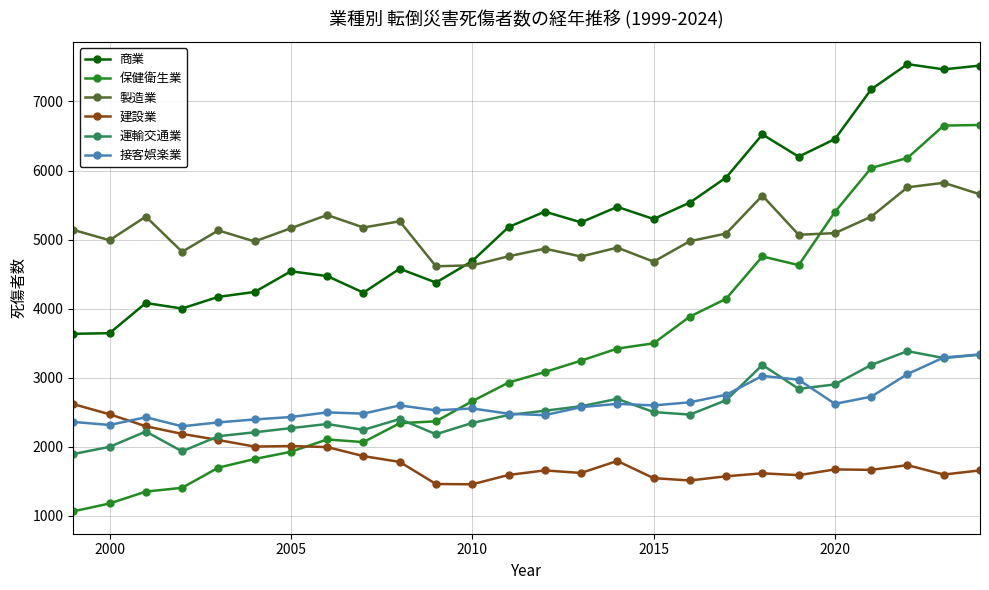

What is the value of the 製造業 point at the 23rd from the left?

5332